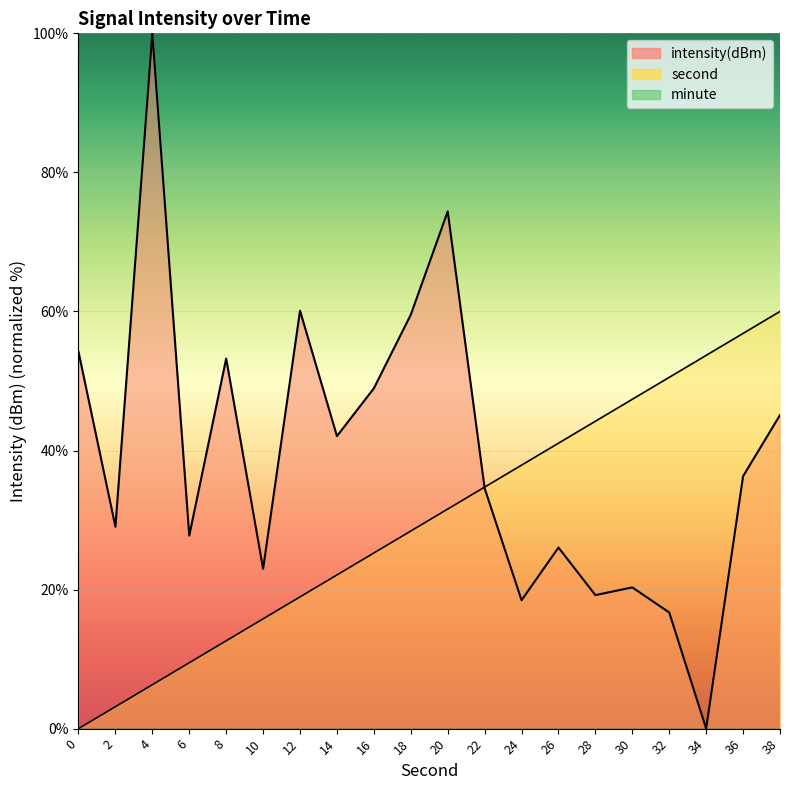

At which label is intensity closest to 50?

16